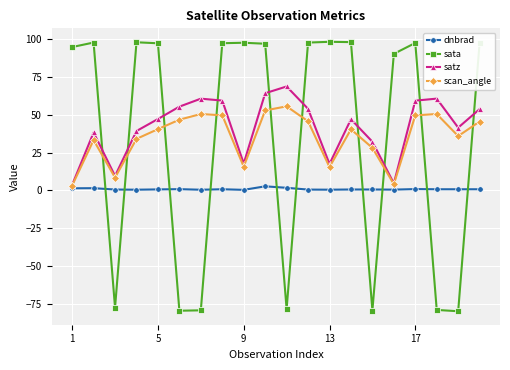

Which series ends up on top after the final intersection of sata and satz?

sata